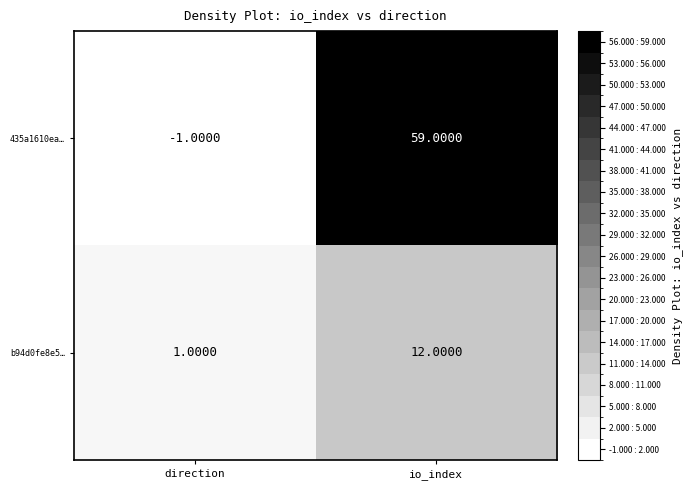

List the series in order of their overall mean, highest first.

435a1610ea…, b94d0fe8e5…